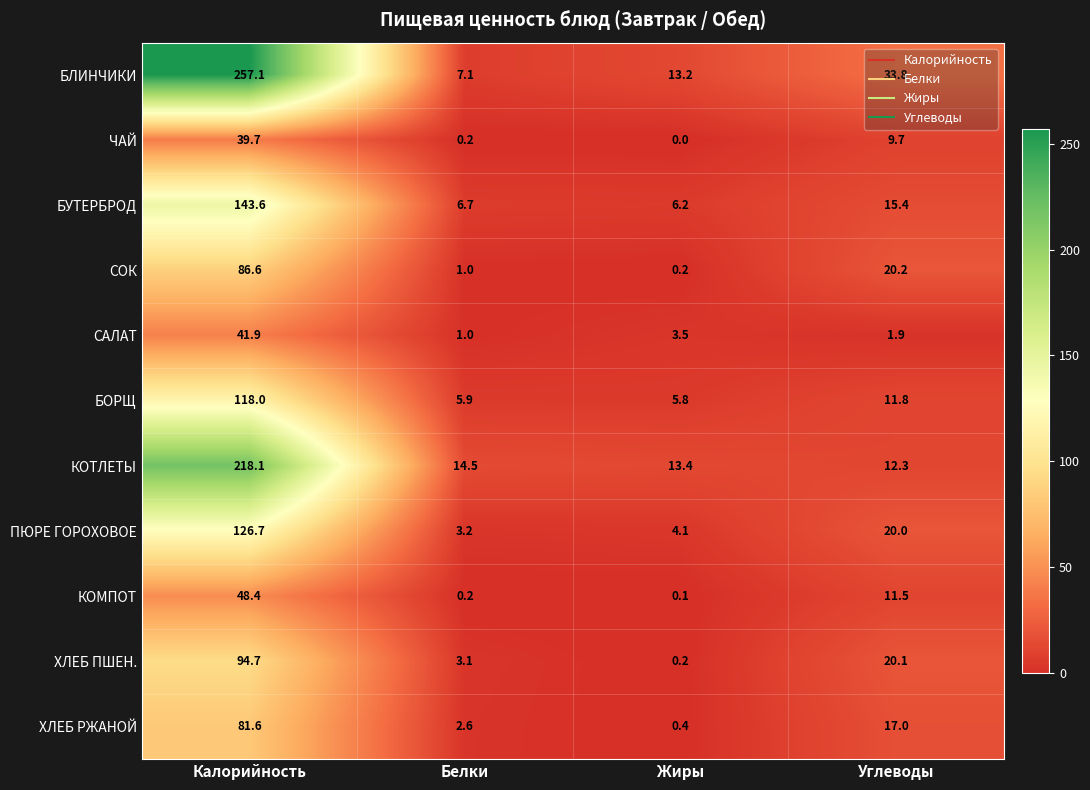

What is the difference between the maximum and minimum values in the ЧАЙ series?

39.7